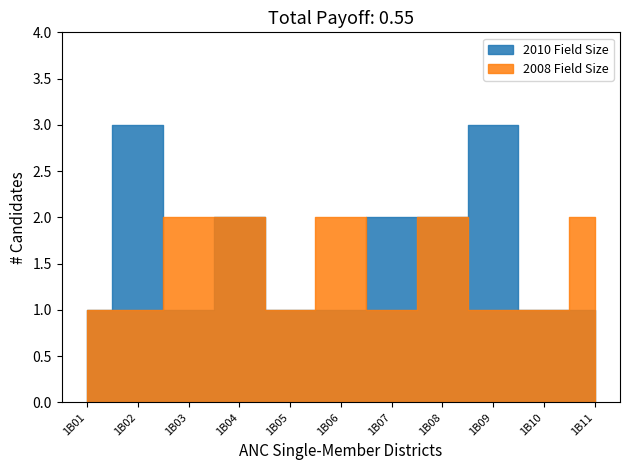

Between 1B05 and 1B08, which series saw the biggest shift?

2010 Field Size